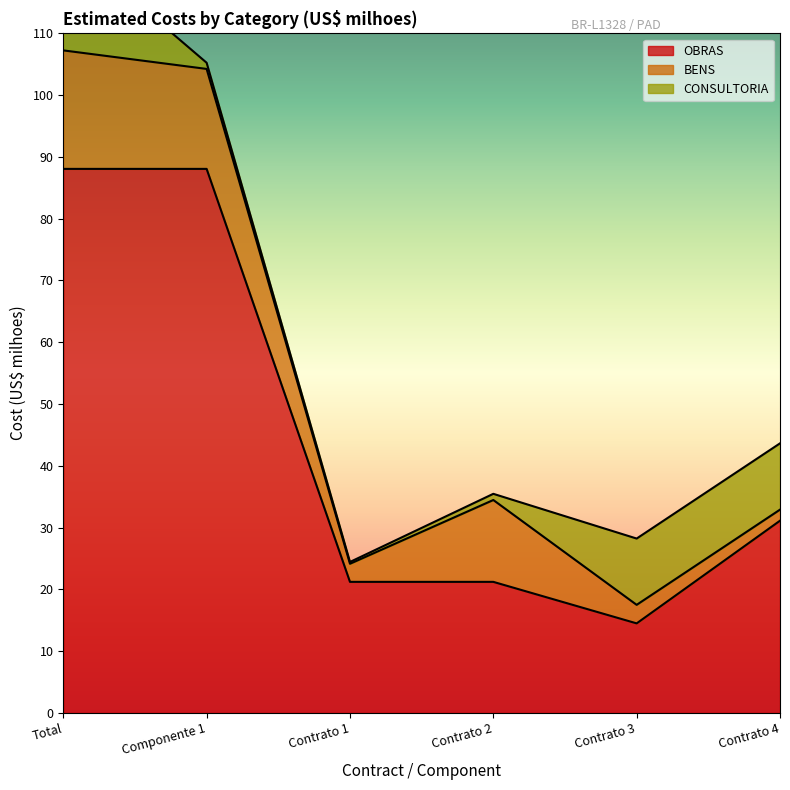

List the labels in order of OBRAS value, largest first.

Total, Componente 1, Contrato 4, Contrato 1, Contrato 2, Contrato 3